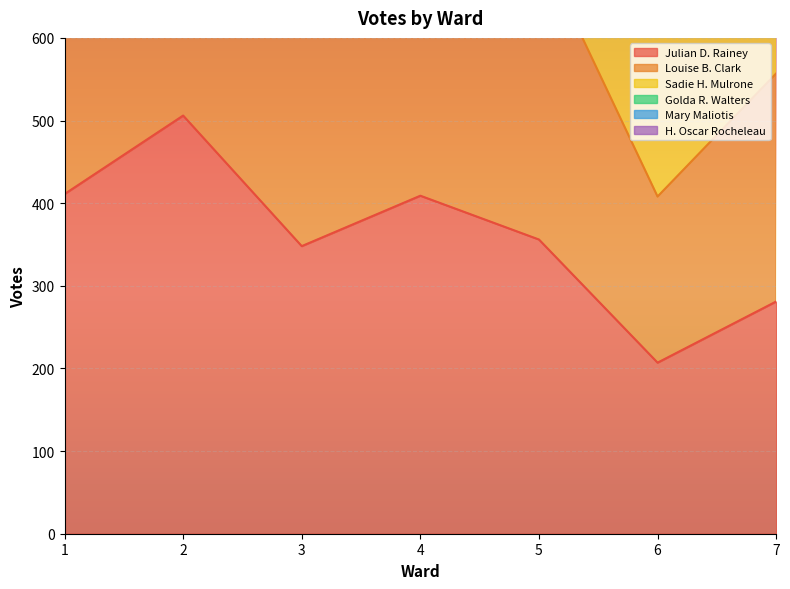

Rank the series by their average value, from lowest to highest.

Julian D. Rainey, H. Oscar Rocheleau, Sadie H. Mulrone, Golda R. Walters, Louise B. Clark, Mary Maliotis